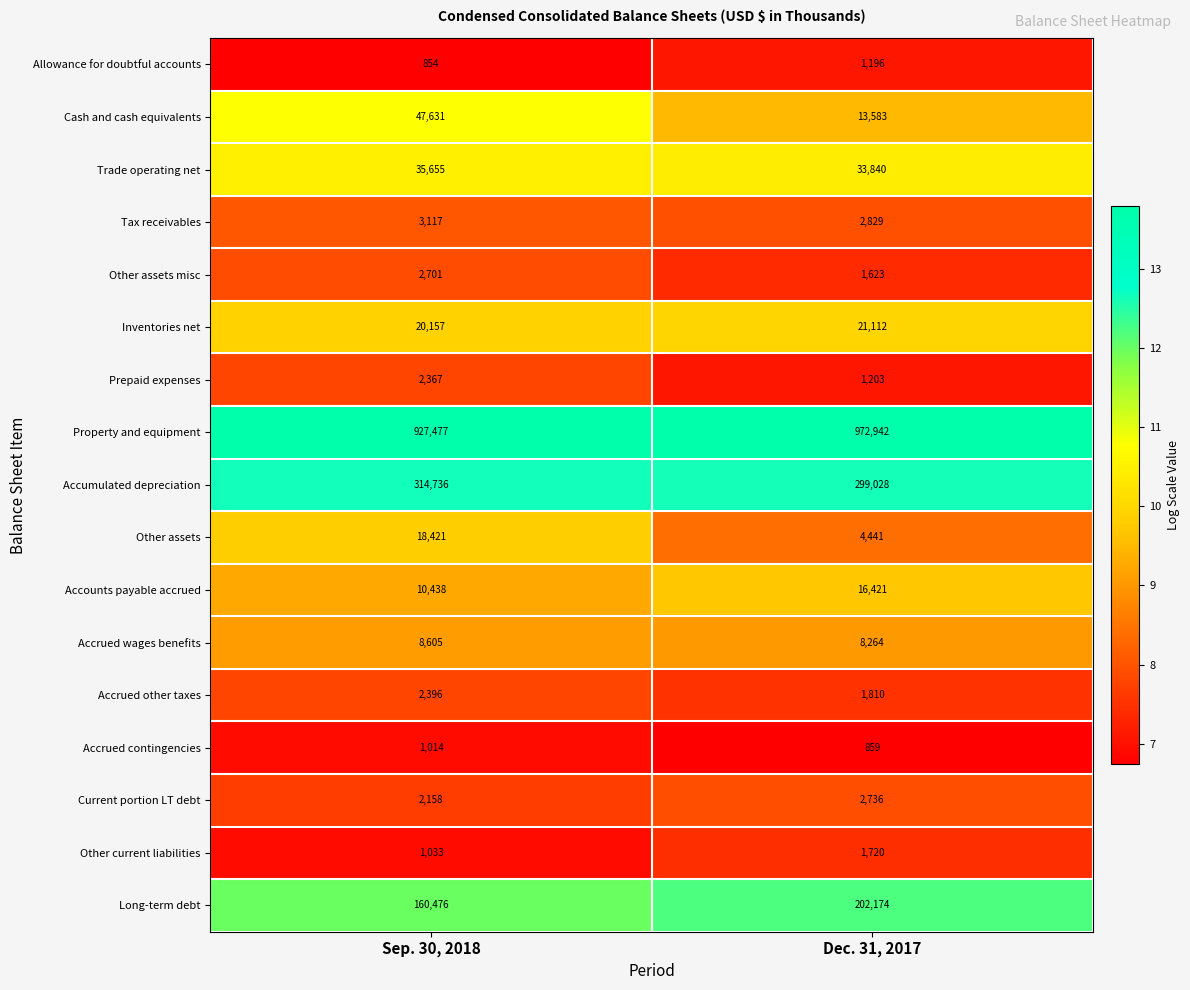

What is the sum of the Property and equipment values at Dec. 31, 2017 and Sep. 30, 2018?

1900419